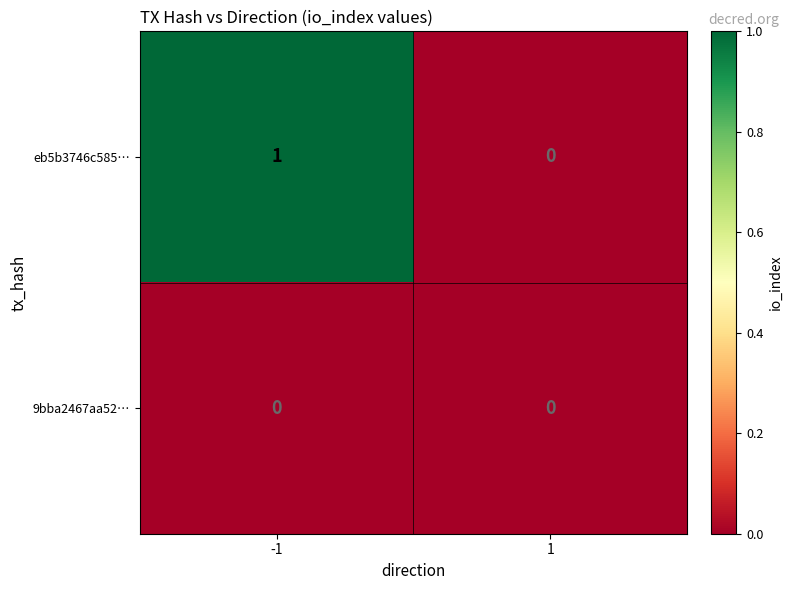

Which series has the largest total across all categories?

eb5b3746c585…